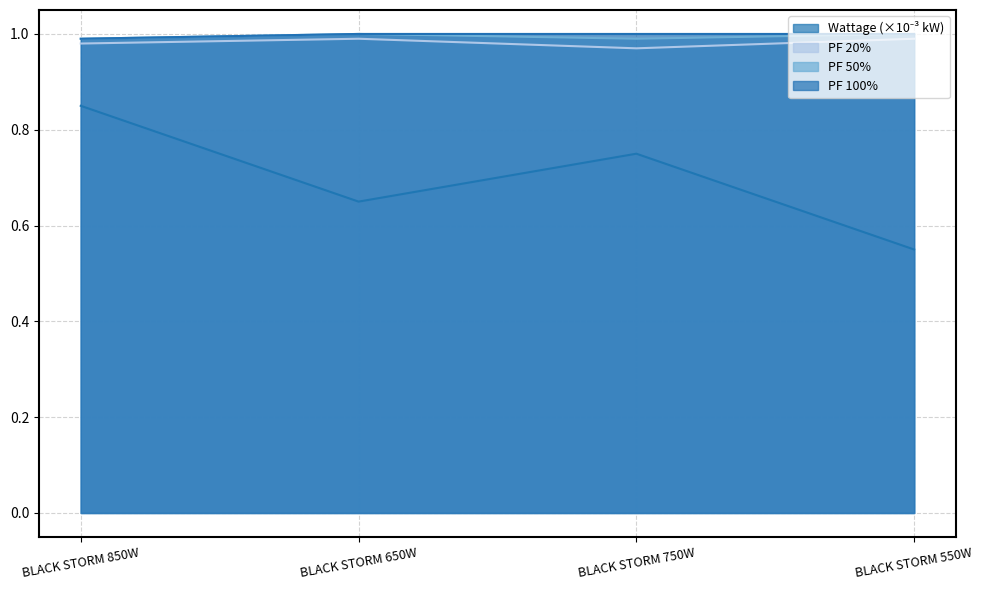

What are all the series names shown in the legend?

Wattage, PF 20%, PF 50%, PF 100%